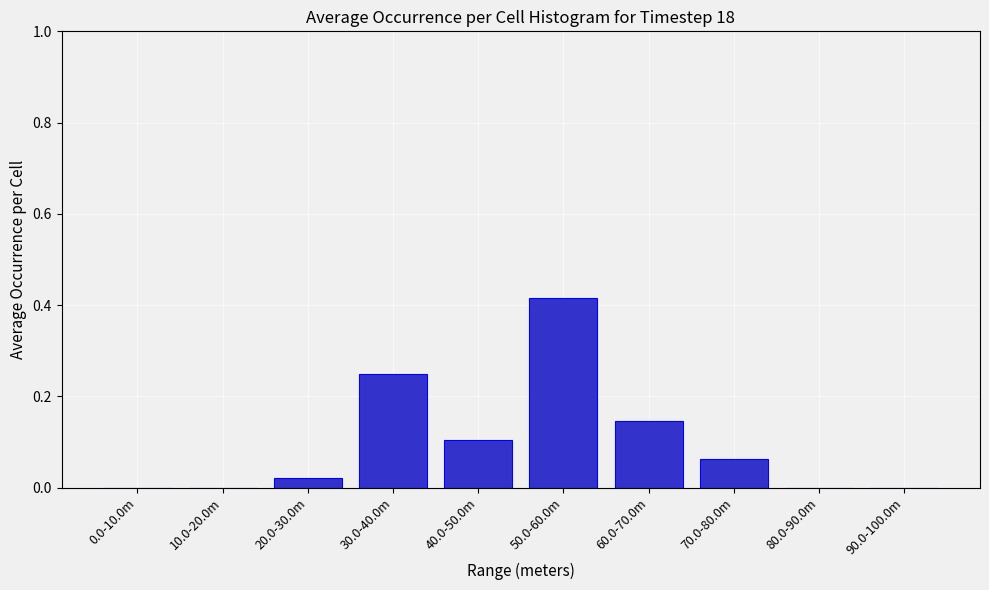

Between 20.0-30.0m and 30.0-40.0m, which is larger?

30.0-40.0m